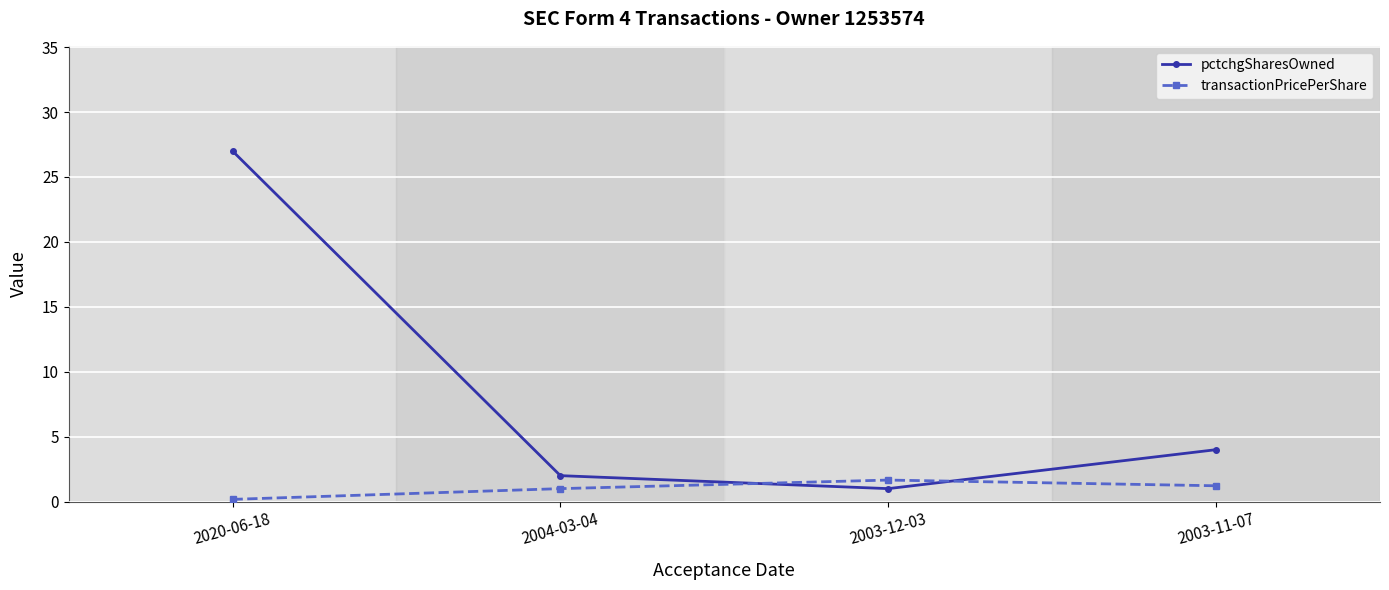

What is the minimum value for pctchgSharesOwned?

1.0